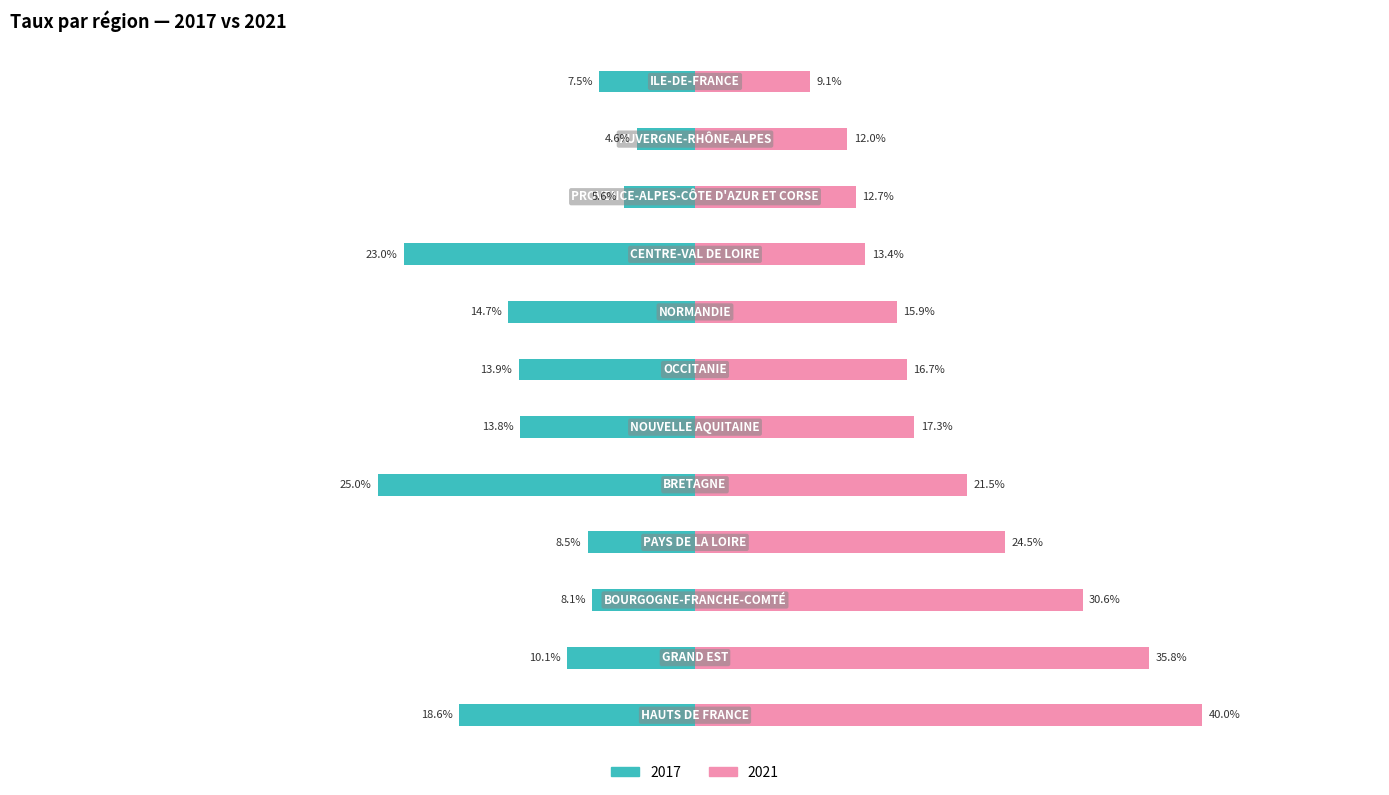

What are all the series names shown in the legend?

2017, 2021